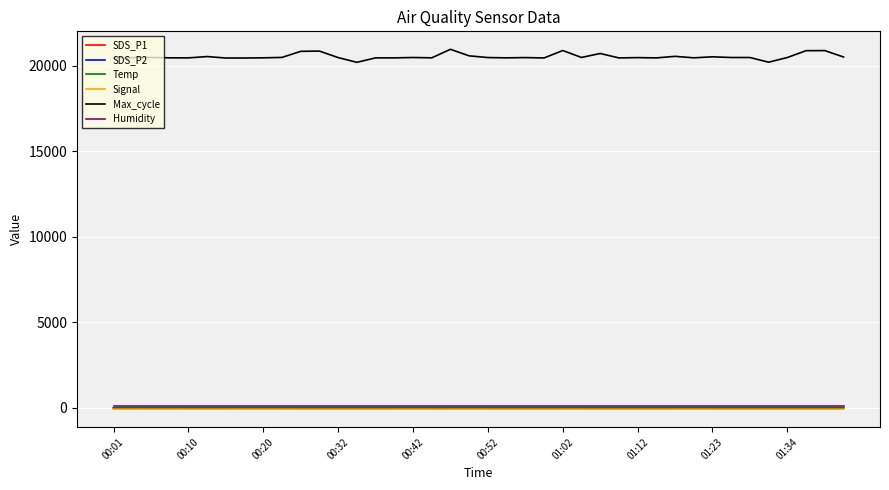

Which series has the largest total across all categories?

Max_cycle